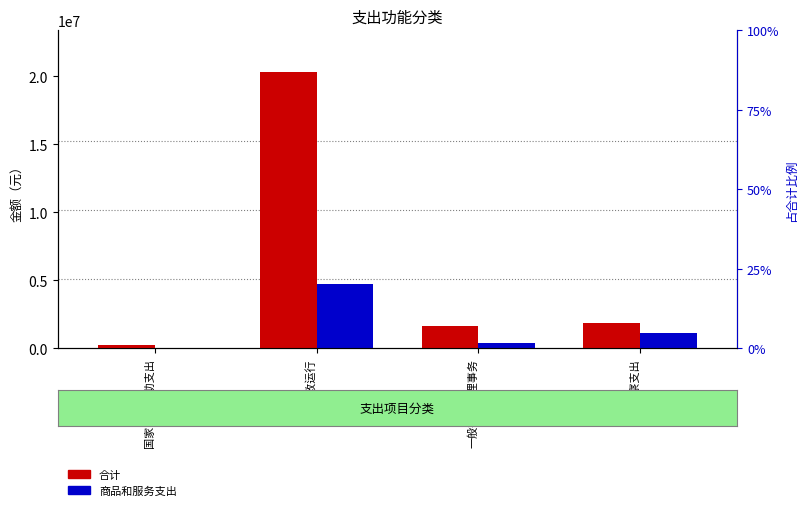

List the series in order of their overall mean, highest first.

合计, 商品和服务支出